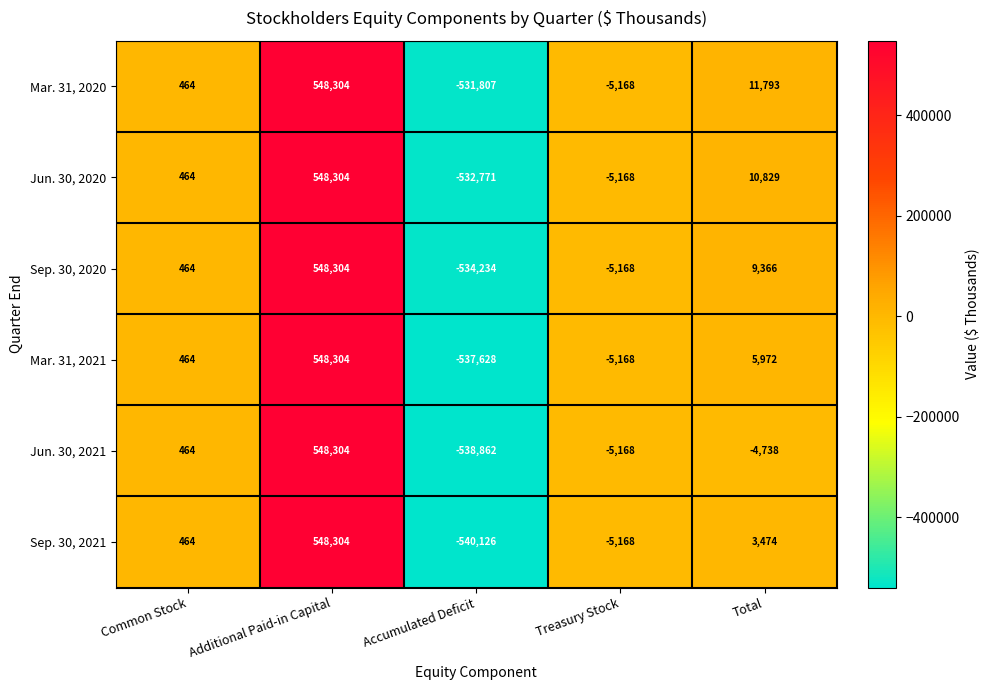

At which label is Sep. 30, 2021 closest to 4089?

Total